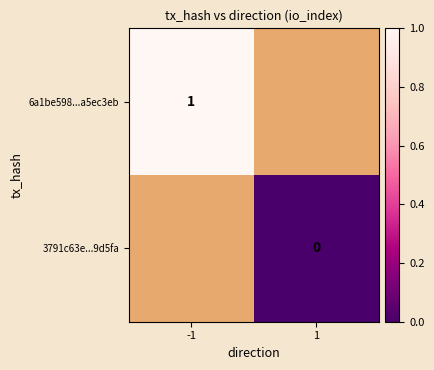

The 6a1be598...a5ec3eb series shows 1 at -1. True or false?

True